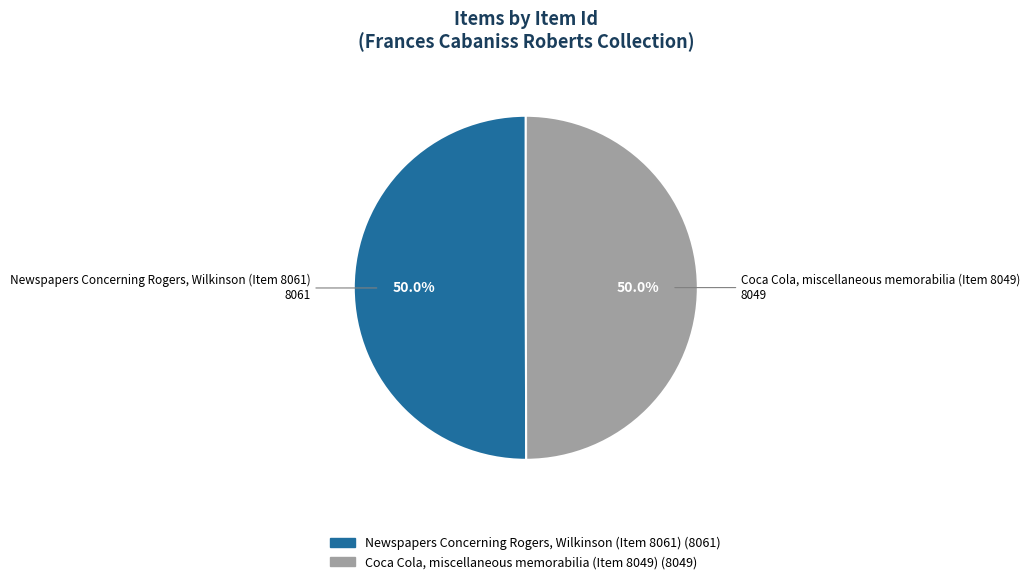

What is the ratio of the value at Coca Cola, miscellaneous memorabilia (Item 8049) to the value at Newspapers Concerning Rogers, Wilkinson (Item 8061)?

1.0